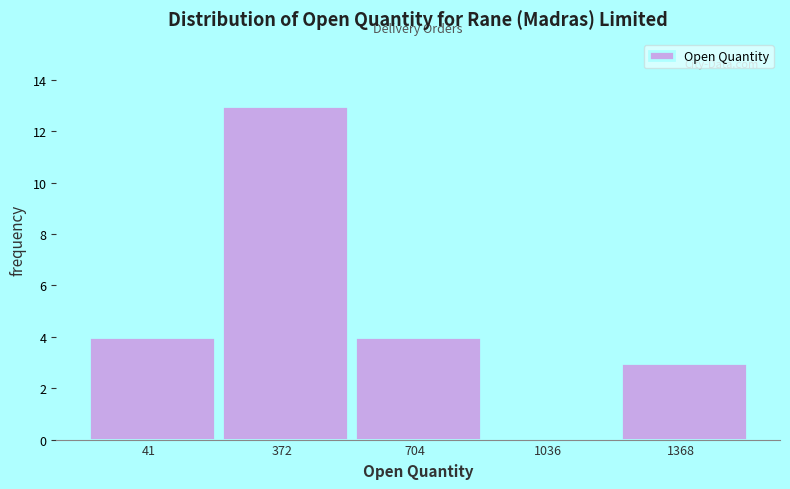

Reading left to right, transcribe all the data shown in this chart.

41=4	372=13	704=4	1036=0	1368=3